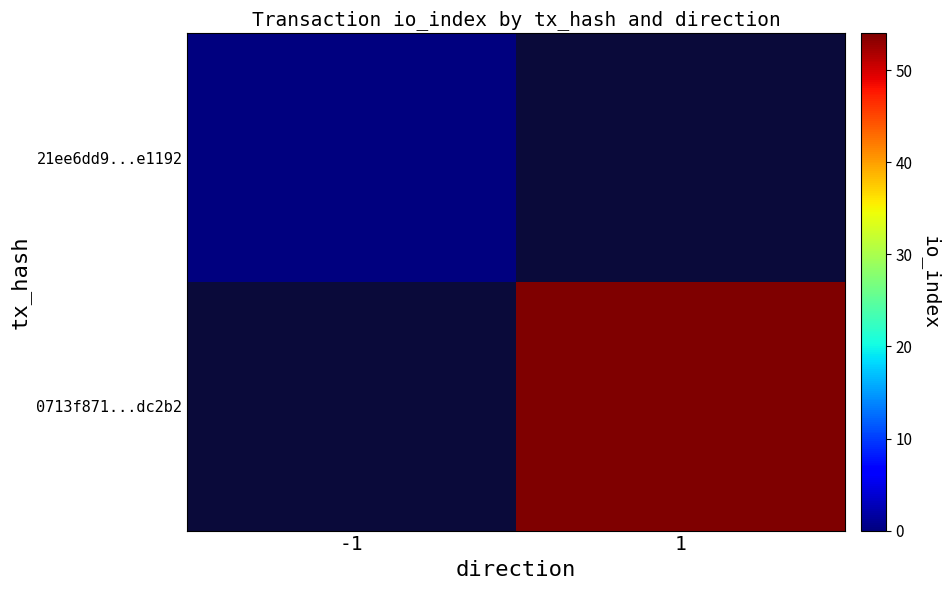

Count the number of data series in this chart.

2